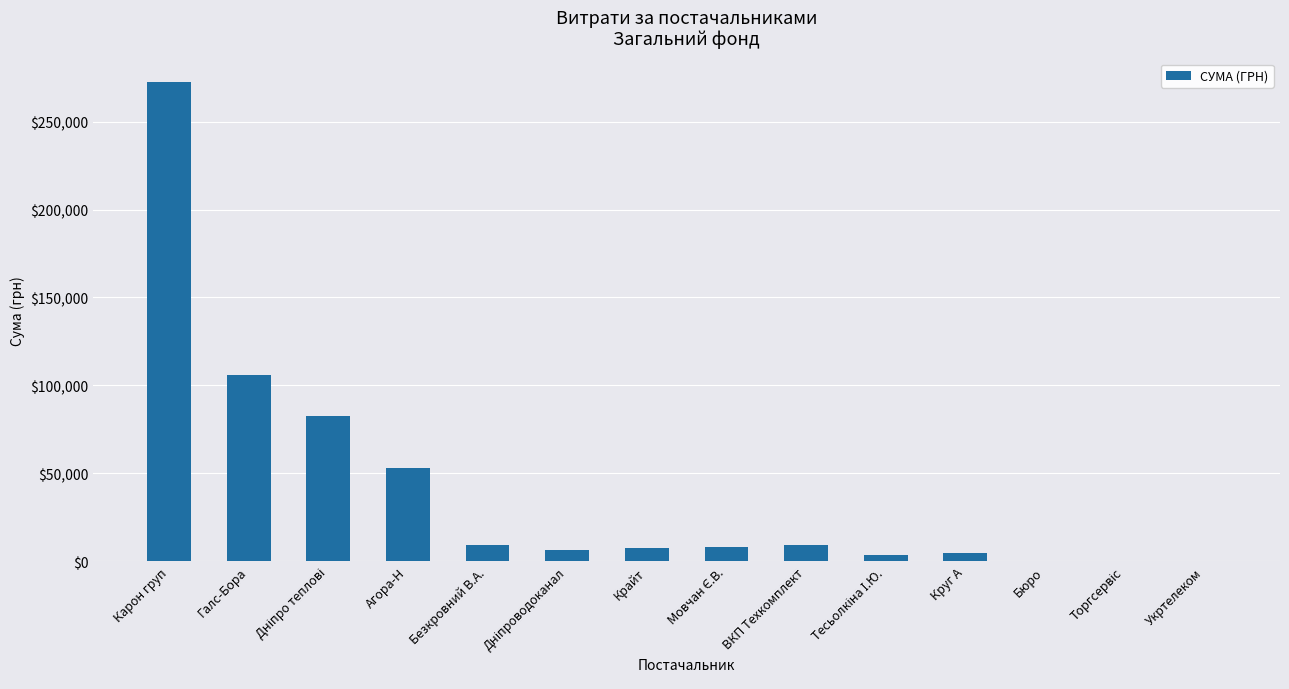

What is the sum of all values?

563445.8